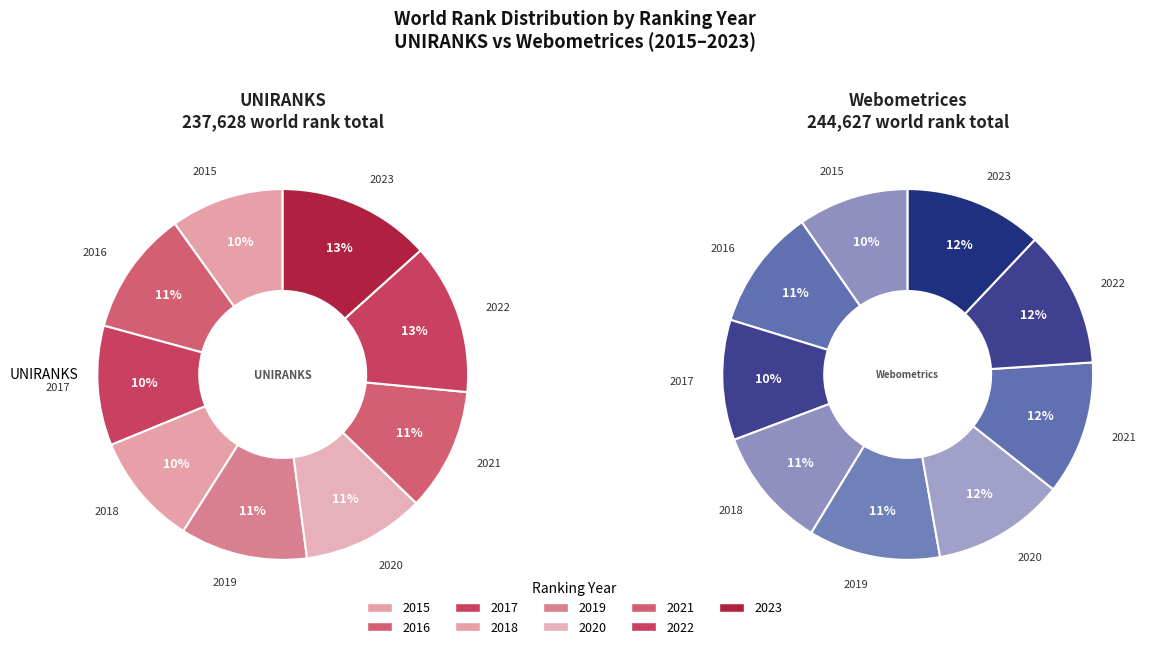

To the nearest percent, what portion does 2015 represent?

10%